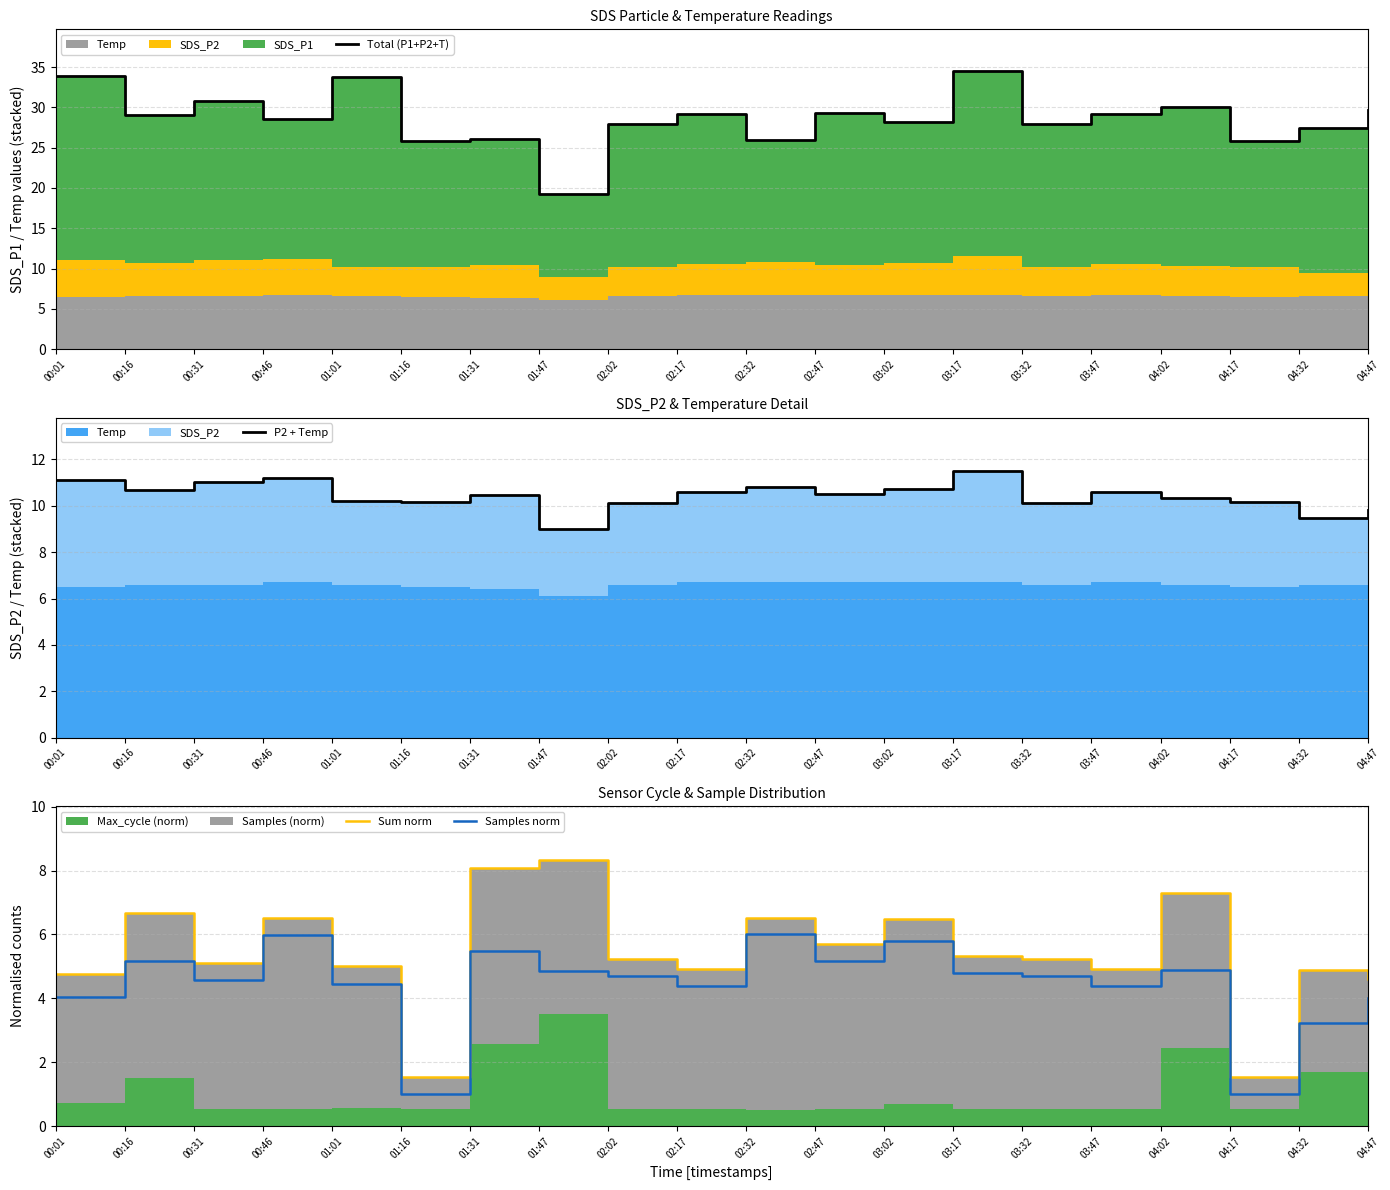

Count the number of categories in the chart.

20